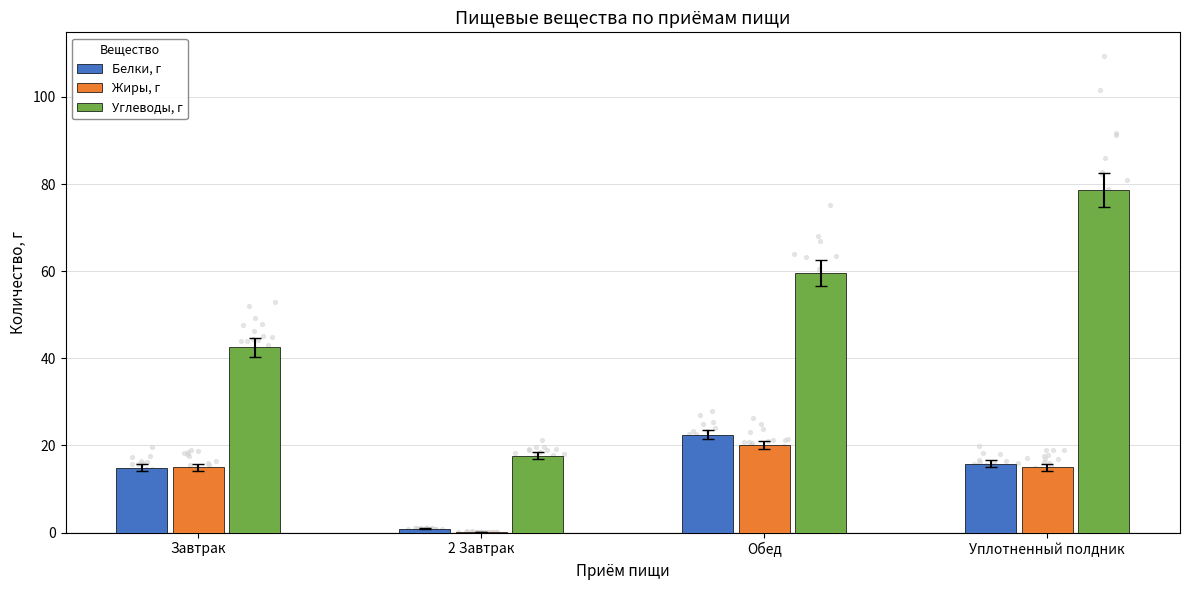

Which series has the largest total across all categories?

Углеводы, г